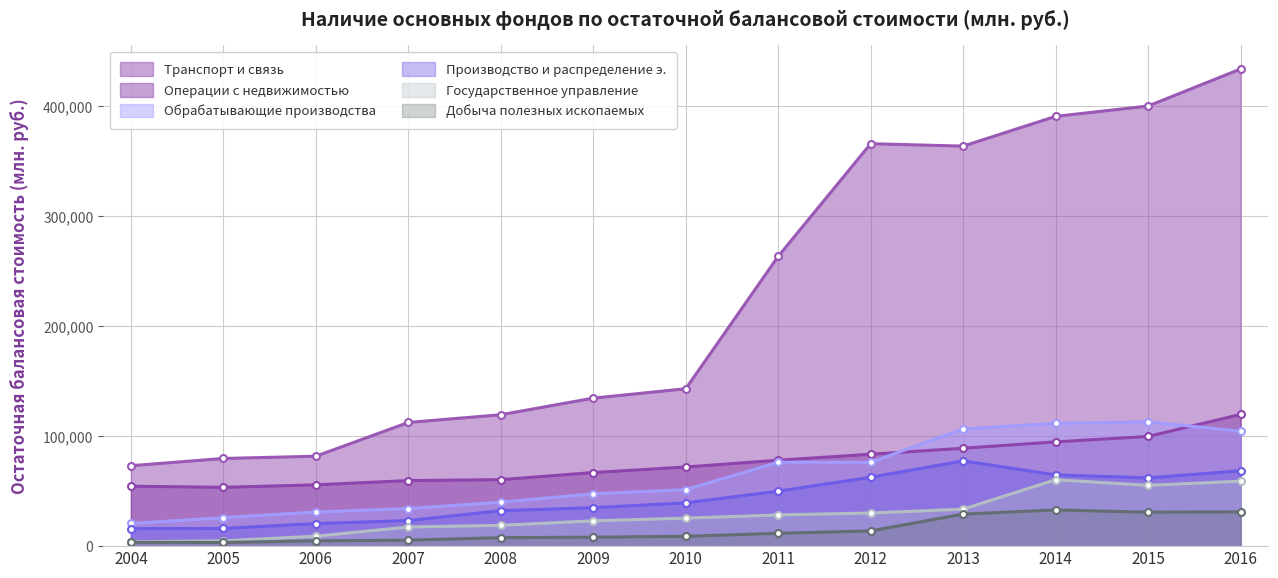

What is the greatest value displayed?

433985